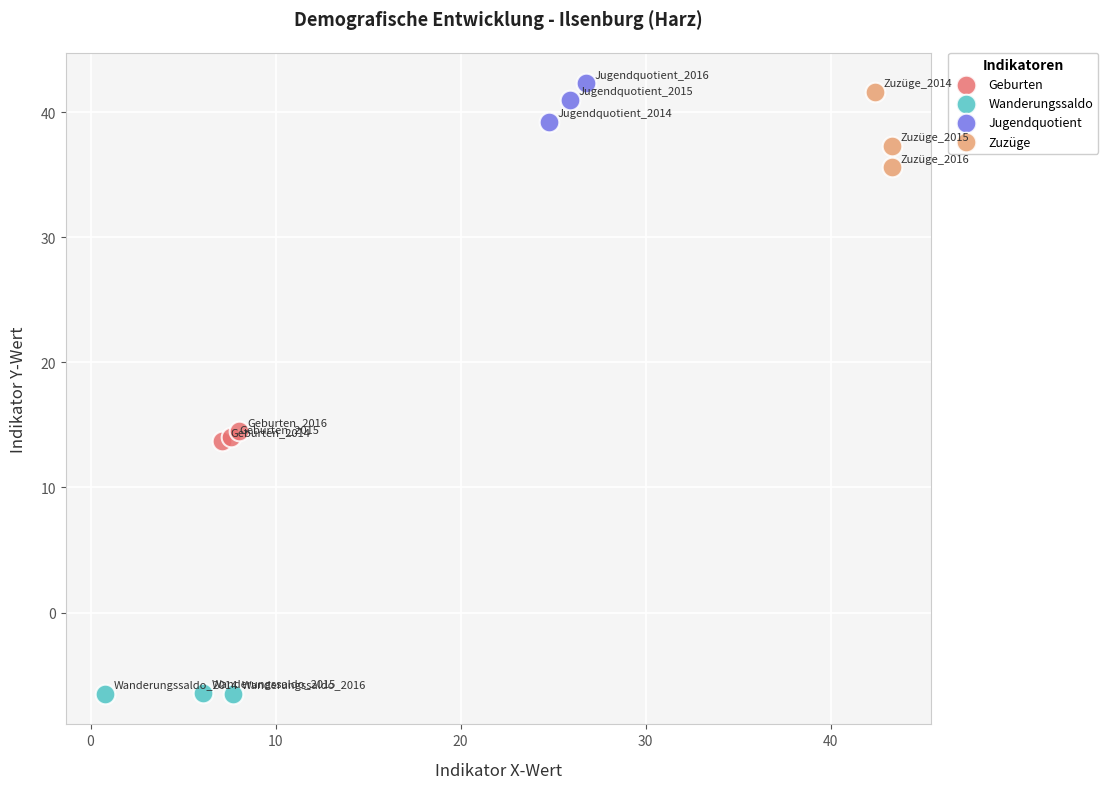

Which series reaches the minimum Y coordinate?

Wanderungssaldo